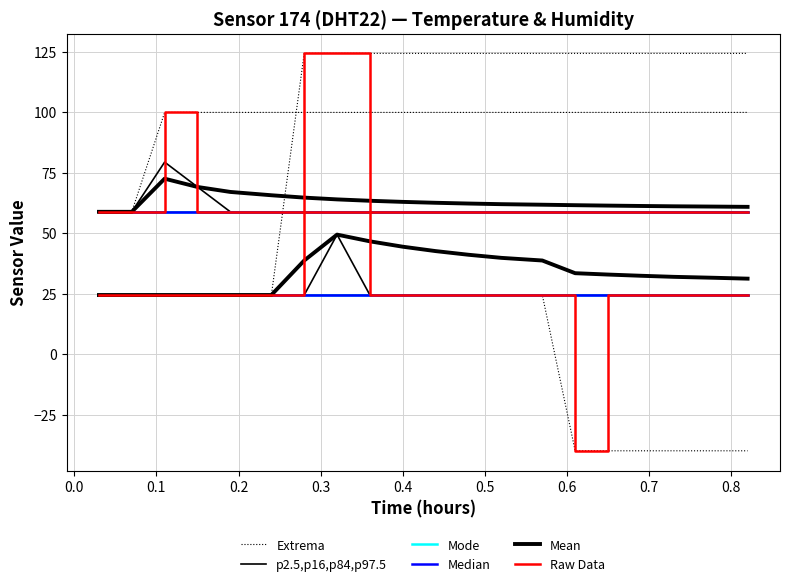

What is the difference between the maximum and minimum values in the Mean series?

25.0